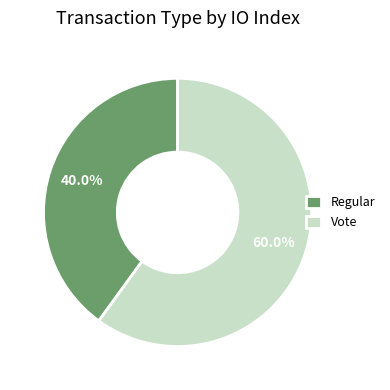

How many segments does this pie chart have?

2